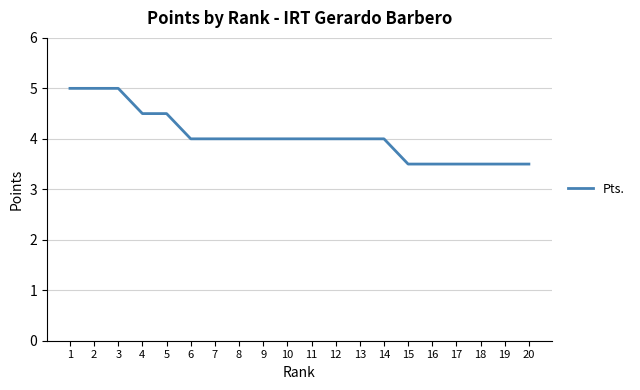

Reading left to right, transcribe all the data shown in this chart.

1=5.0	2=5.0	3=5.0	4=4.5	5=4.5	6=4.0	7=4.0	8=4.0	9=4.0	10=4.0	11=4.0	12=4.0	13=4.0	14=4.0	15=3.5	16=3.5	17=3.5	18=3.5	19=3.5	20=3.5